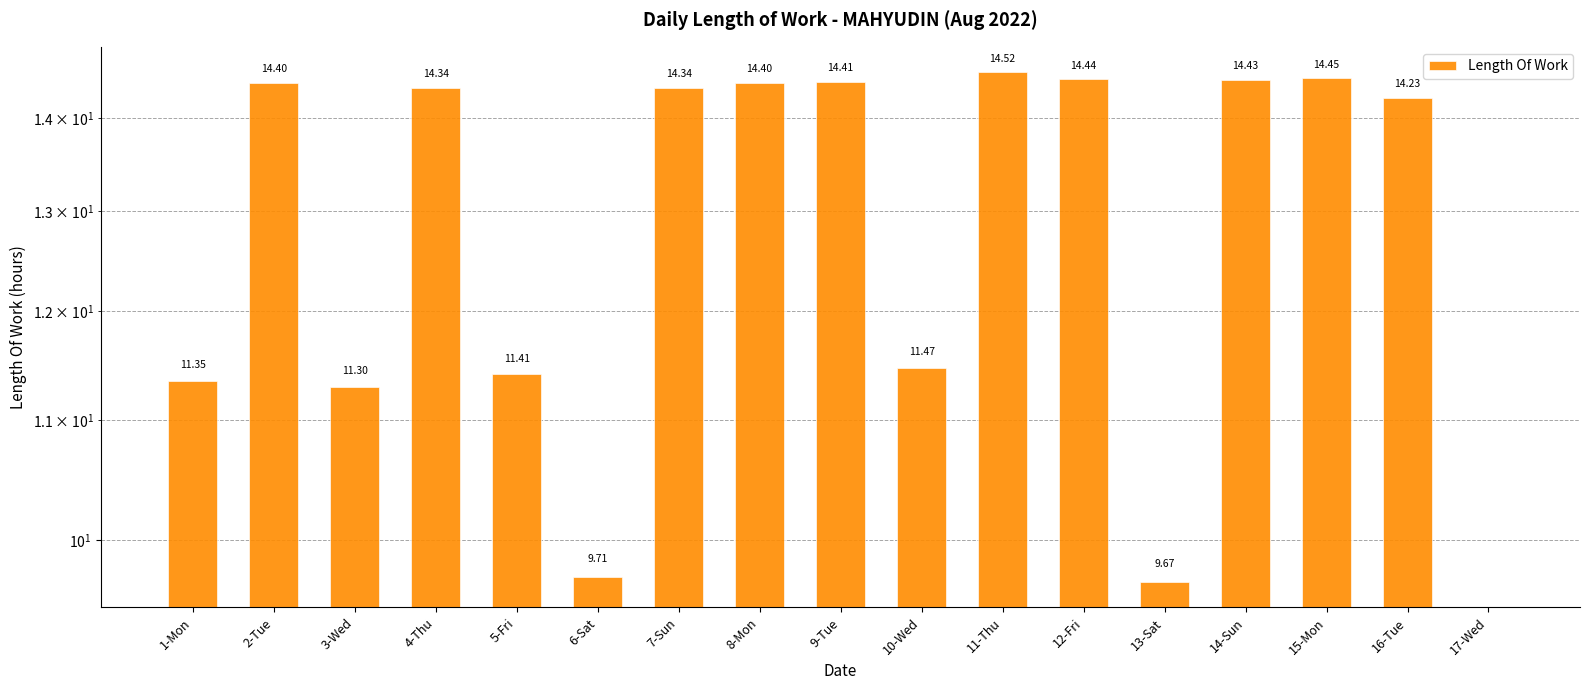

How many data points does each series have?

17